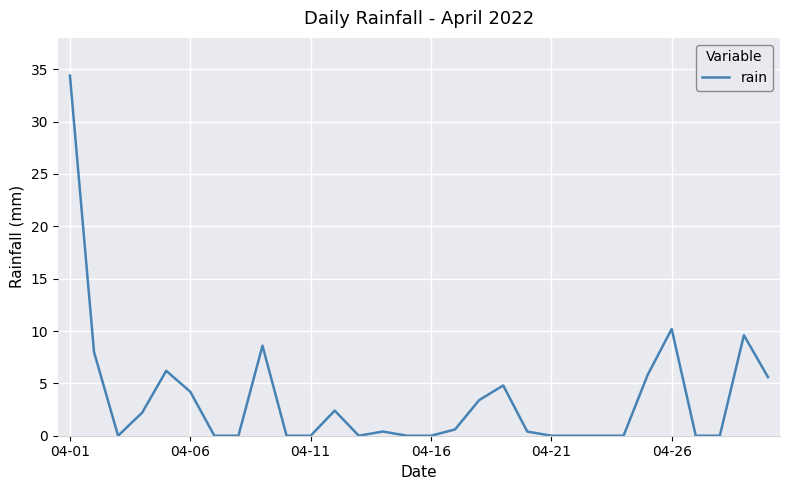

What is the maximum value shown in the chart?

34.4